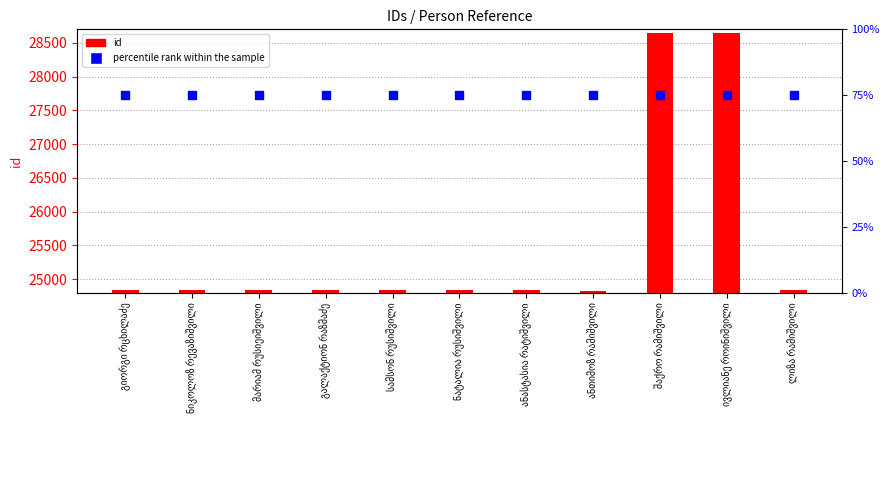

At which category is the sum across all series the highest?

შაქრო რამიშვილი